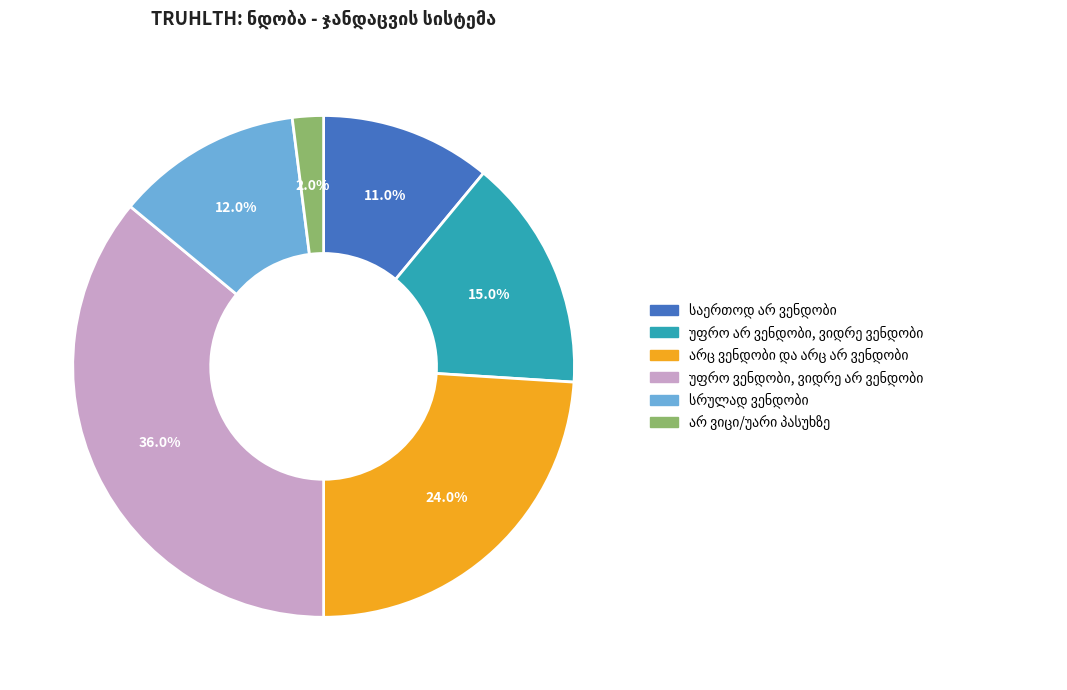

Is there a majority slice in this chart?

No